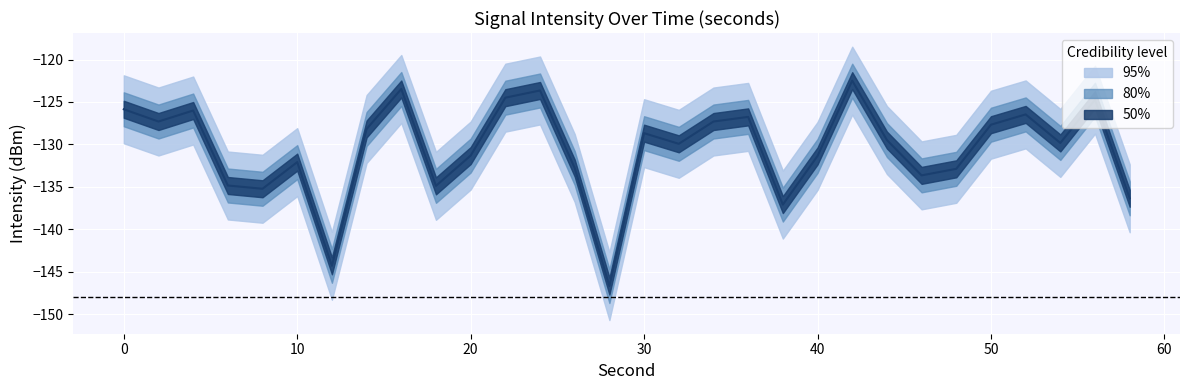

At how many categories does at least one series exceed -120?

3